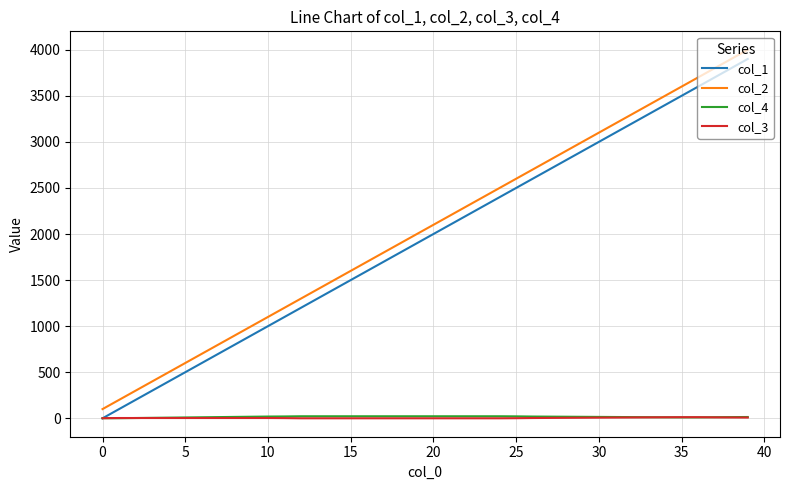

What is the difference between the maximum and minimum values in the col_1 series?

3900